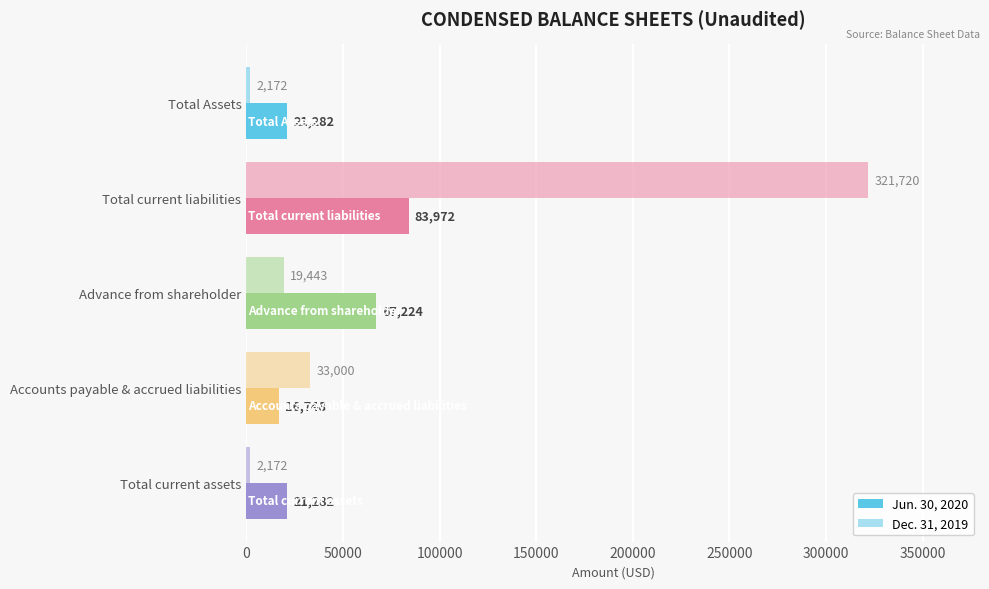

What is the difference between the maximum and minimum values in the Dec. 31, 2019 series?

319548